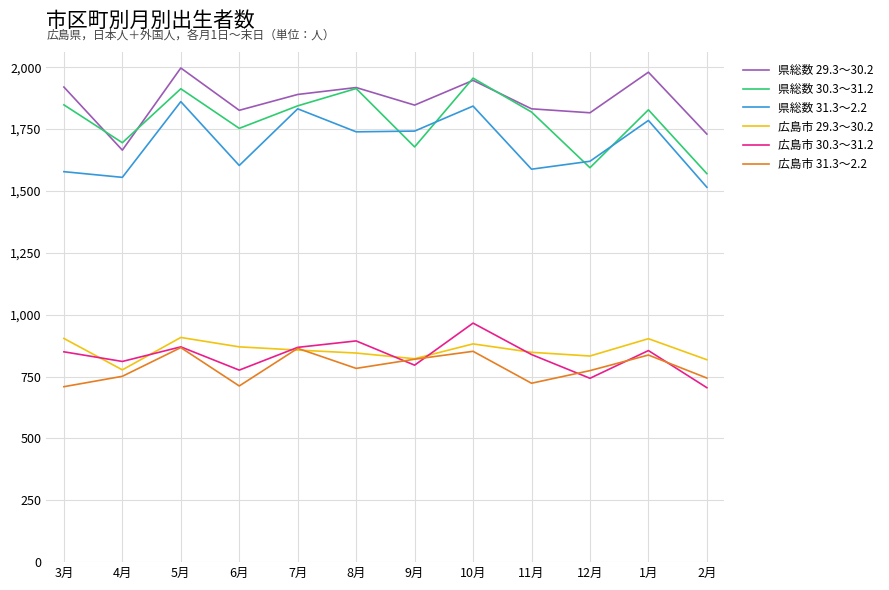

Which series changed the most between 7月 and 10月?

県総数 30.3～31.2